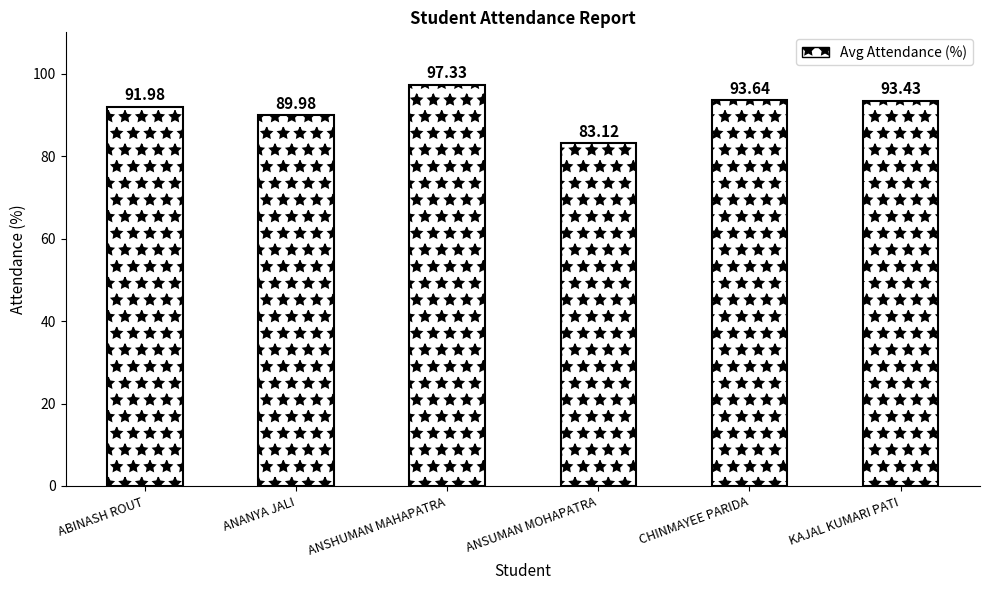

What is the maximum value shown in the chart?

97.3